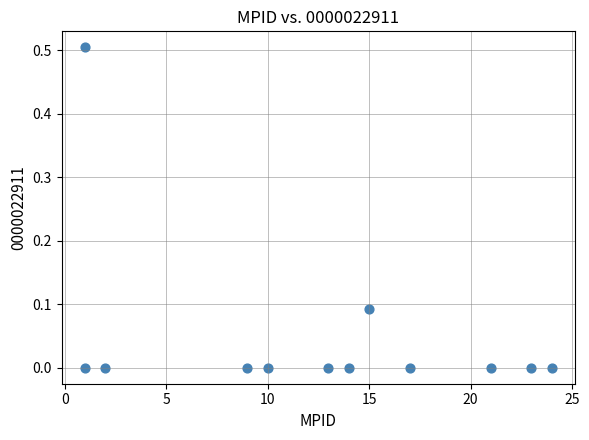

What is the range of Y values (max minus min)?

0.5